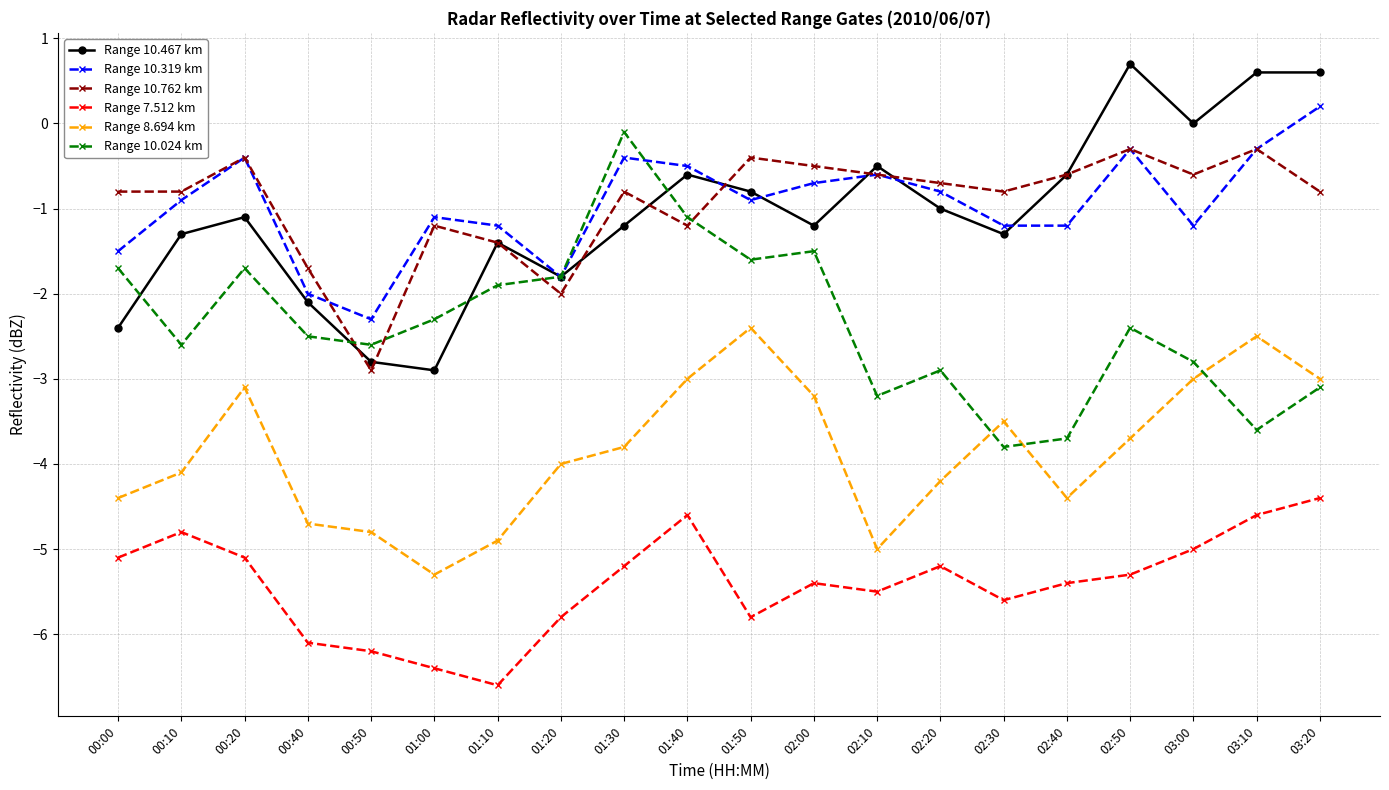

What is the label of the 20th point from the left?

03:20